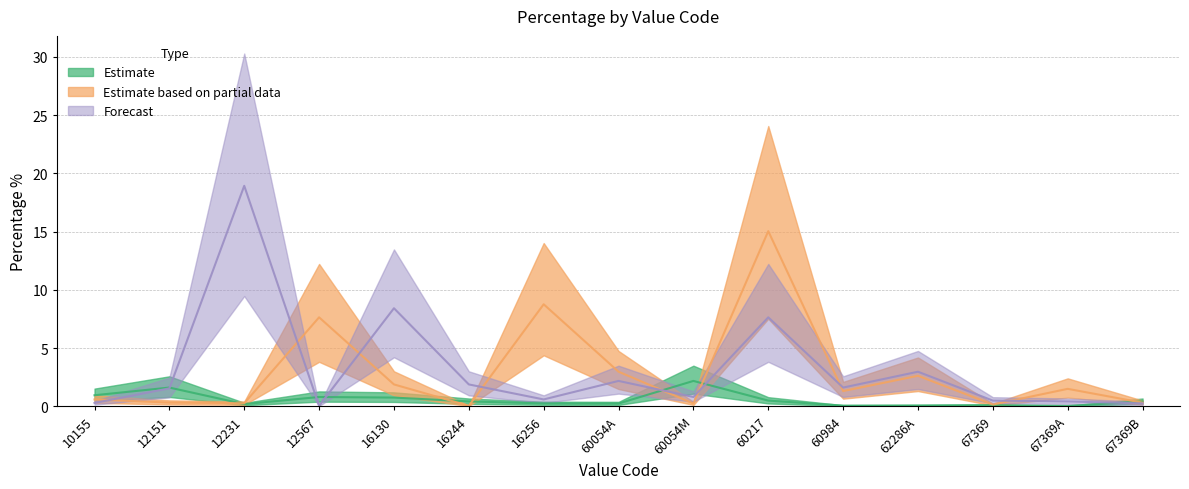

At which label does Forecast reach its peak?

12231